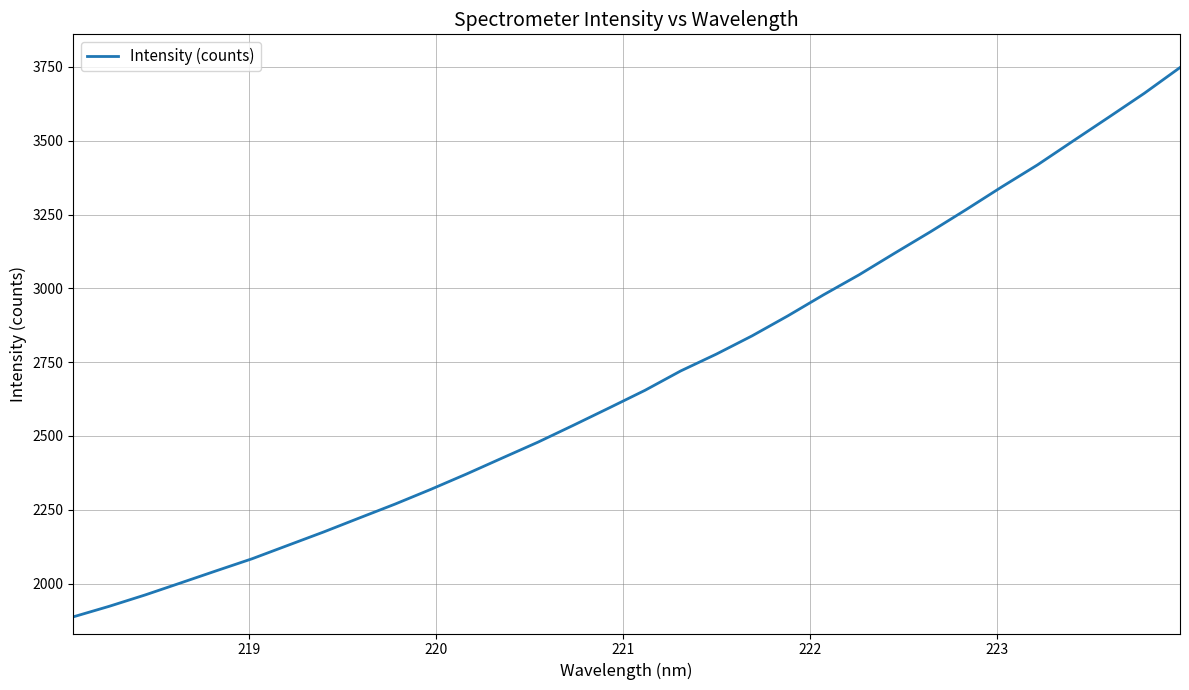

What is the greatest value displayed?

3747.9